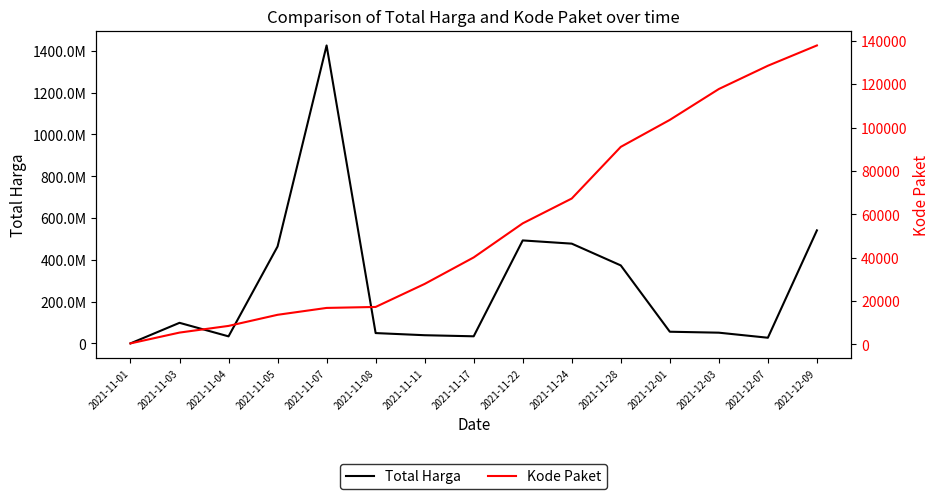

How many values in the Kode Paket series are below 40112?

7